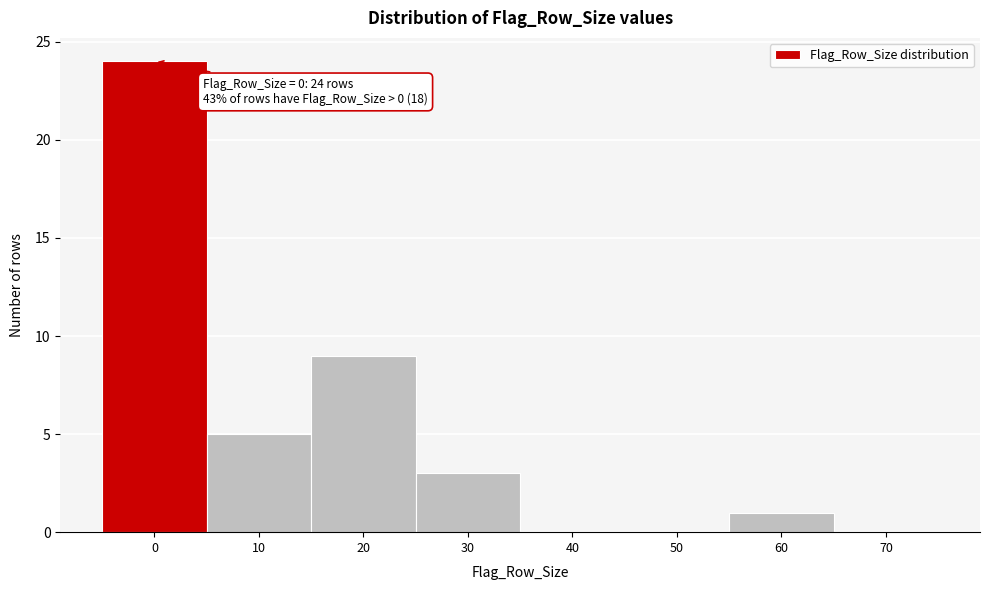

Reading left to right, what are all the values shown in this chart?

0=24	10=5	20=9	30=3	40=0	50=0	60=1	70=0